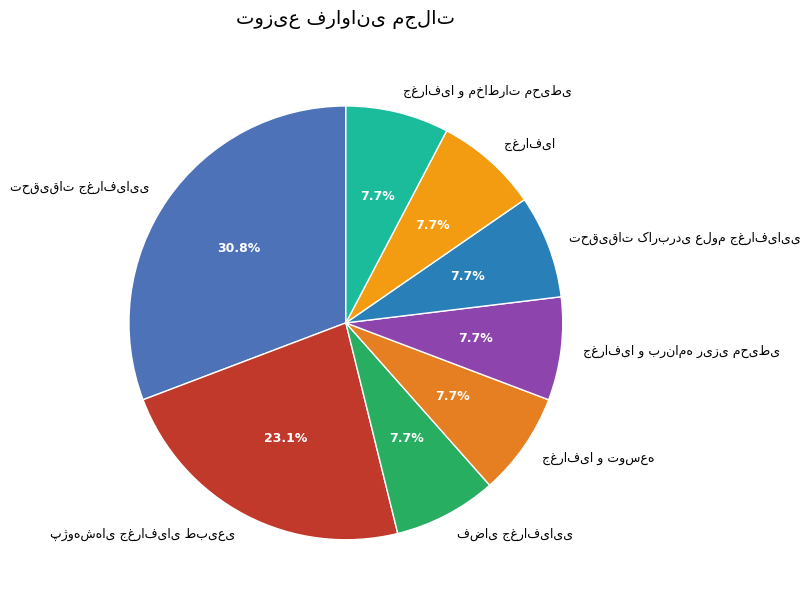

Is there a majority slice in this chart?

No